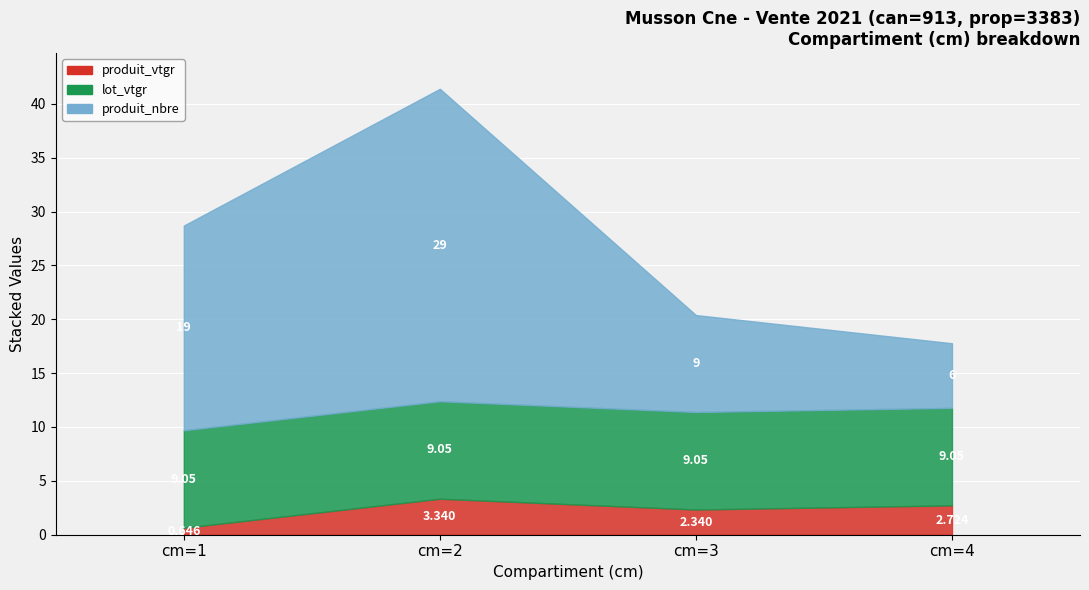

Rank the series by their maximum value, from lowest to highest.

produit_vtgr, lot_vtgr, produit_nbre